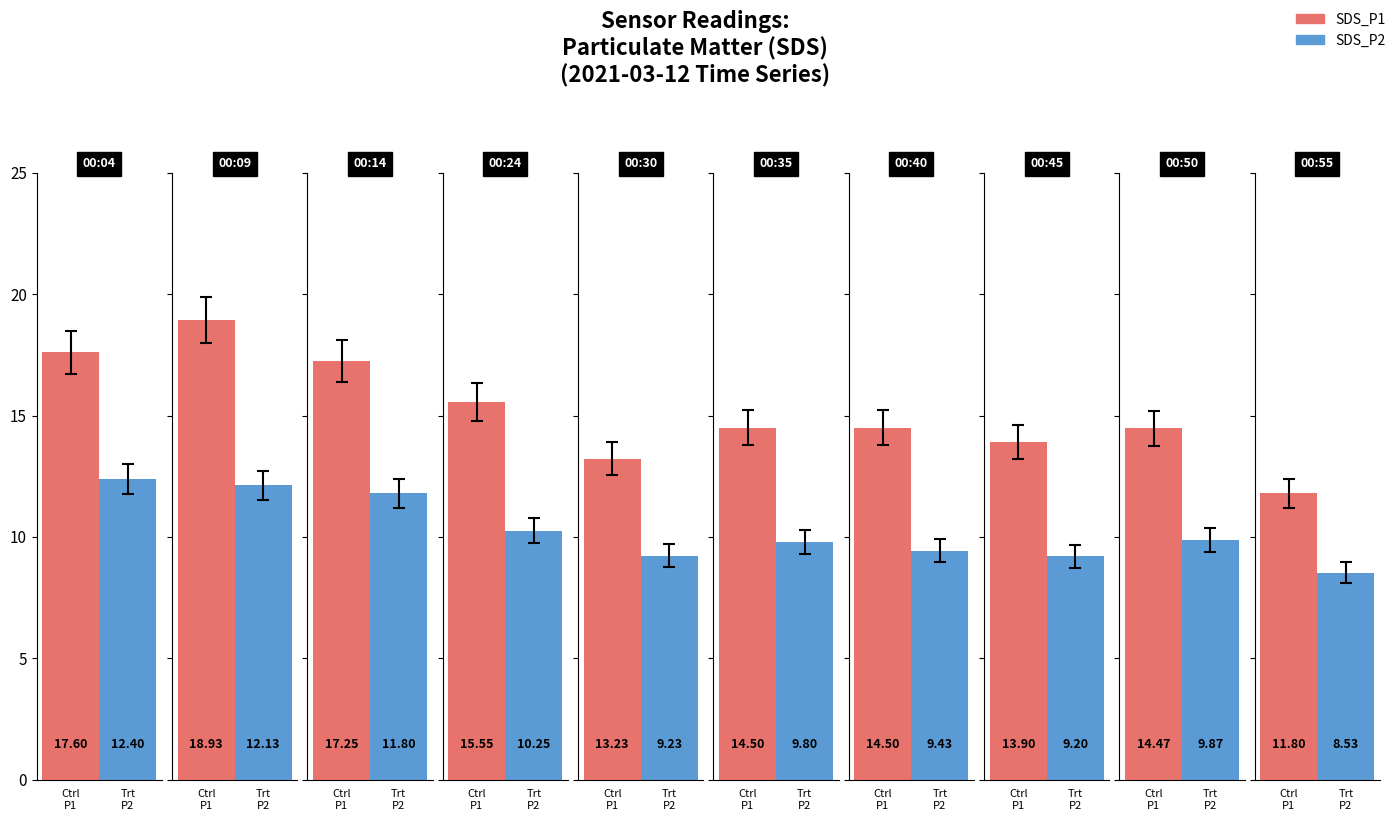

What is the total value across all series at 00:40?

23.9